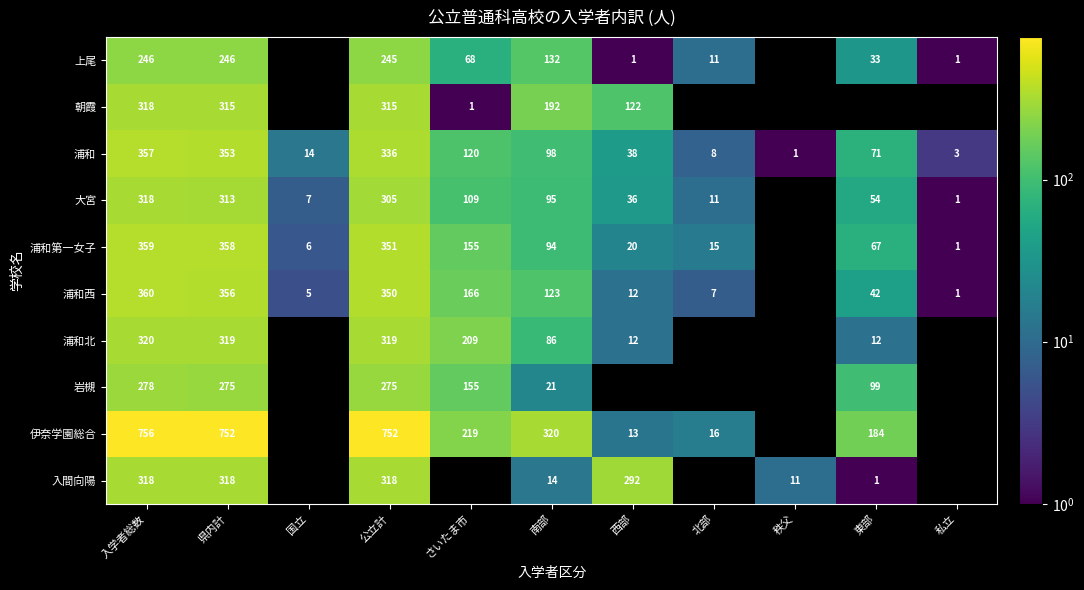

The 入間向陽 series shows 17.2 at 秩父. True or false?

False